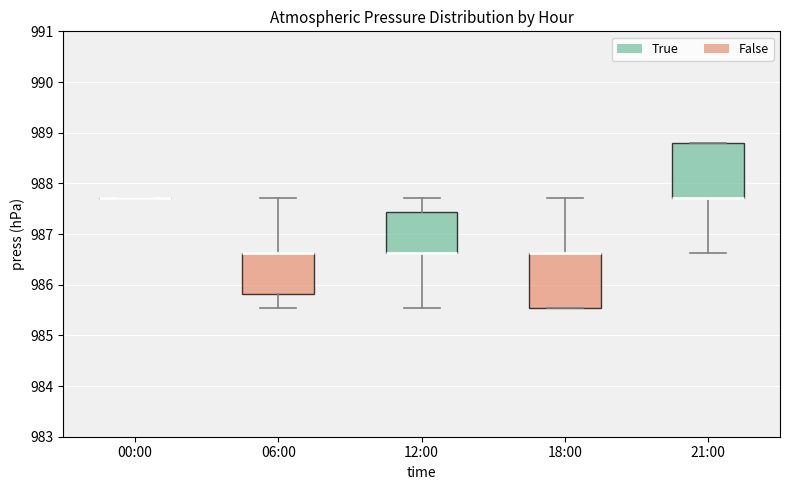

Reading left to right, transcribe this box plot: for each box, give where its median line is, the range the box spans, and where its two whiskers end, as read against the y-axis. The values are not printed on the chart, so give them approximately, as read against the axis.

00:00: box collapsed to a line at 987.7, whiskers 987.7 to 987.7
06:00: median 986.6 (drawn on the box's upper edge), box 985.8 to 986.6, whiskers 985.5 to 987.7
12:00: median 986.6 (drawn on the box's lower edge), box 986.6 to 987.4, whiskers 985.5 to 987.7
18:00: median 986.6 (drawn on the box's upper edge), box 985.5 to 986.6, whiskers 985.5 to 987.7
21:00: median 987.7 (drawn on the box's lower edge), box 987.7 to 988.8, whiskers 986.6 to 988.8